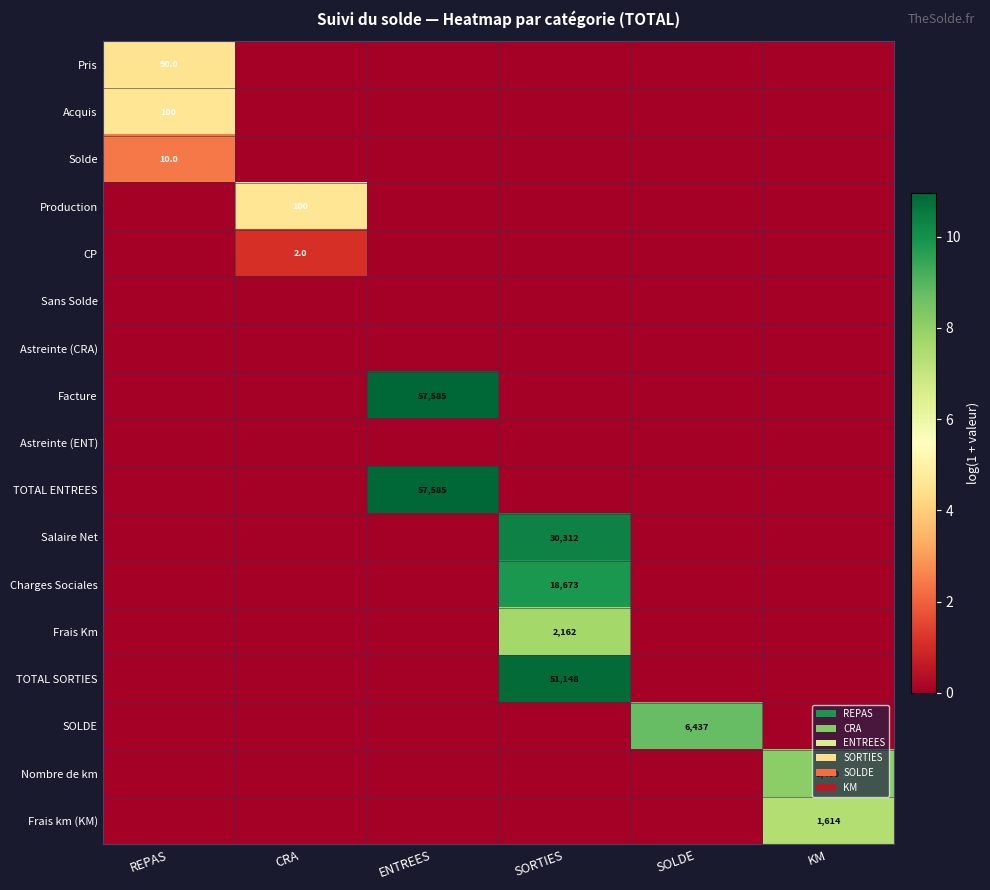

The Charges Sociales series shows 18673 at SORTIES. True or false?

True